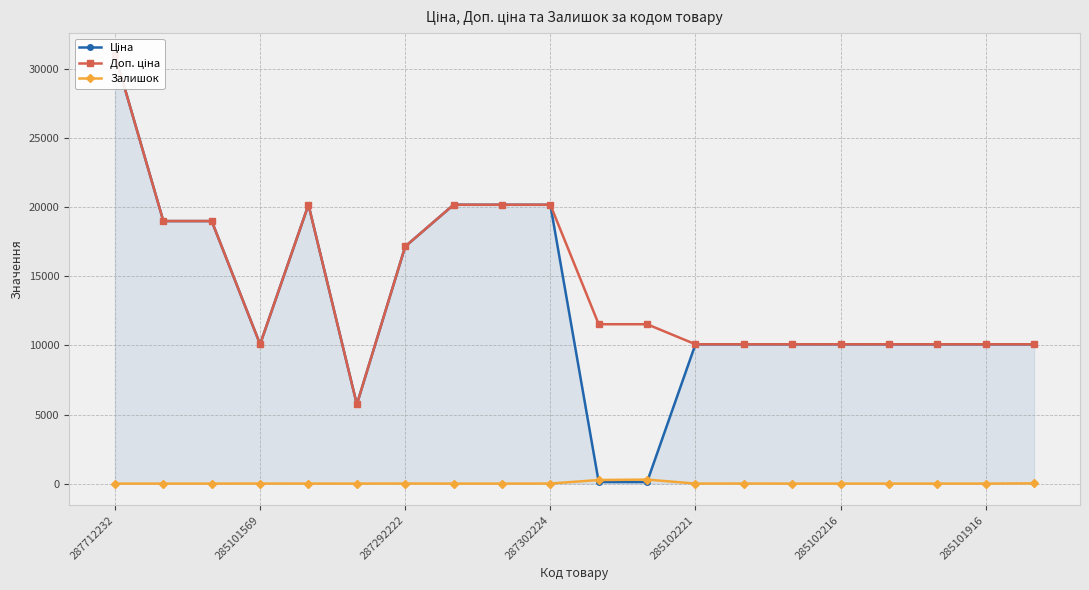

The Залишок series shows 3 at 287302224. True or false?

True